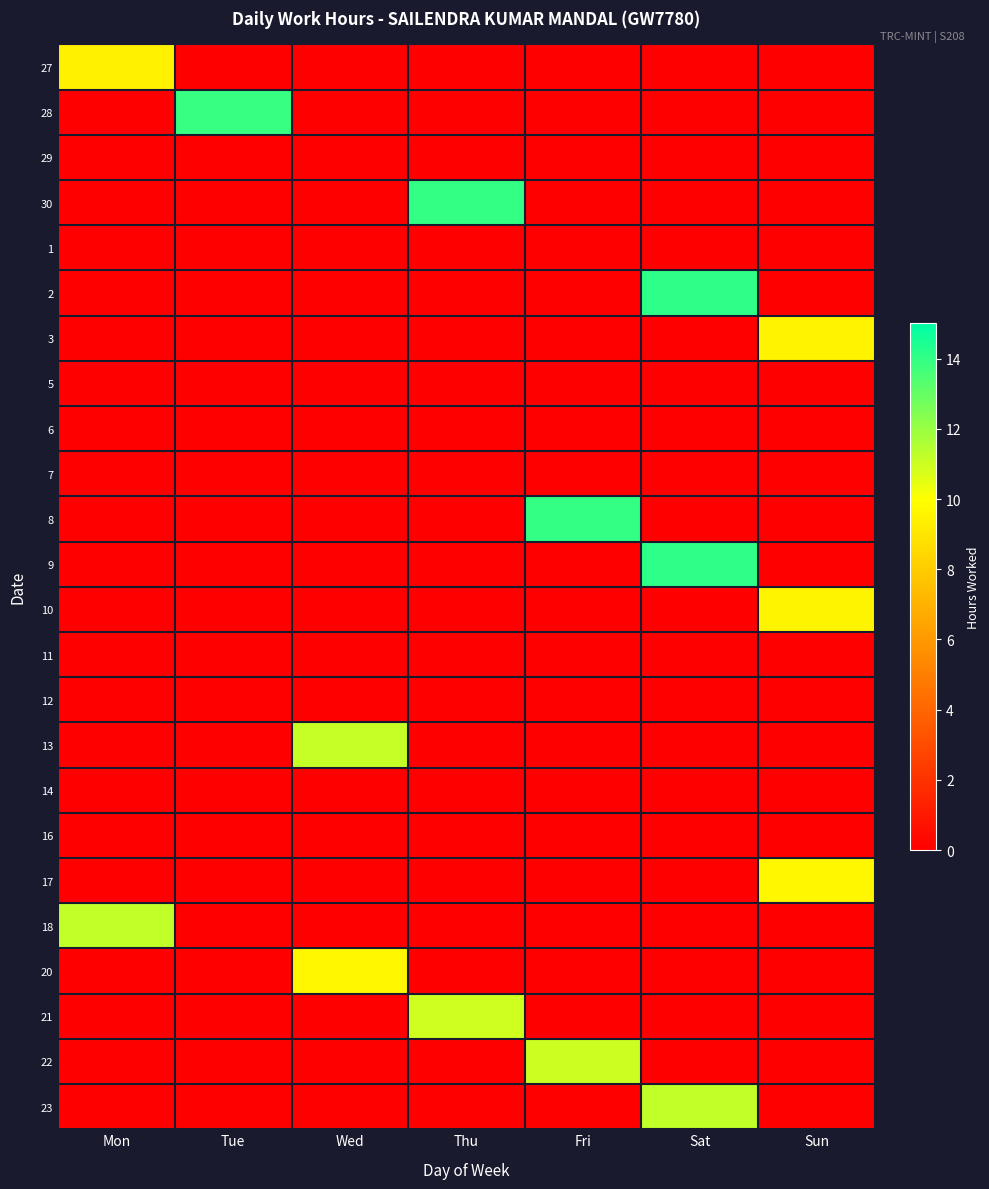

Which series has the largest total across all categories?

9